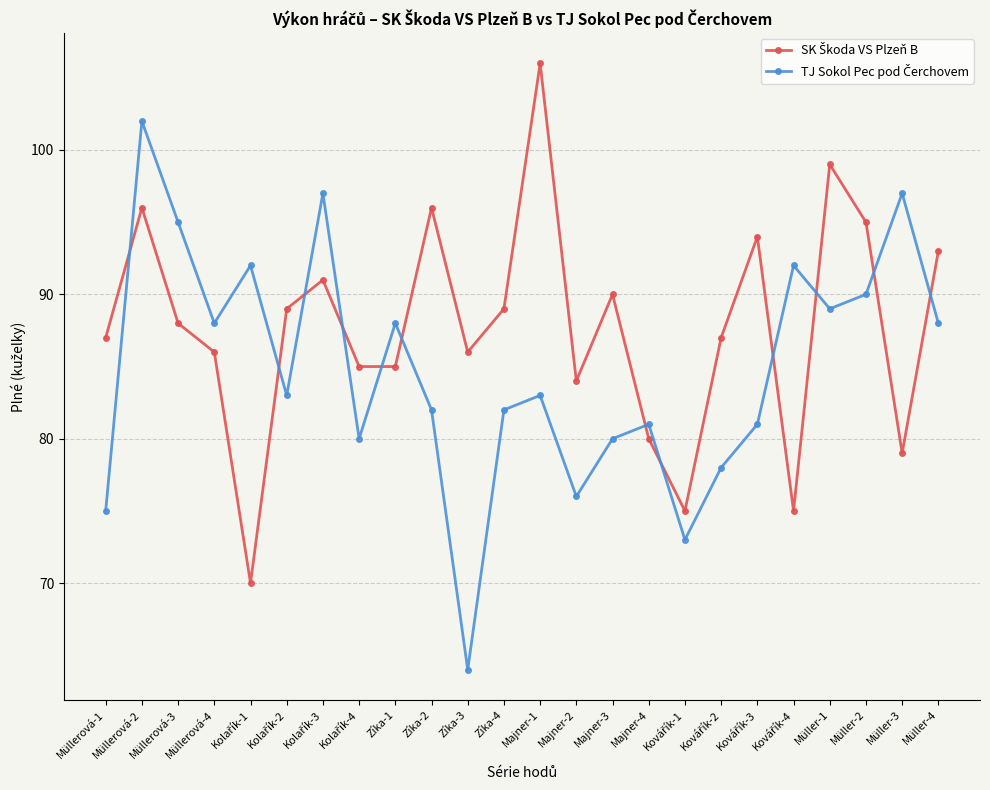

What is the label of the 12th point from the left?

Zíka-4